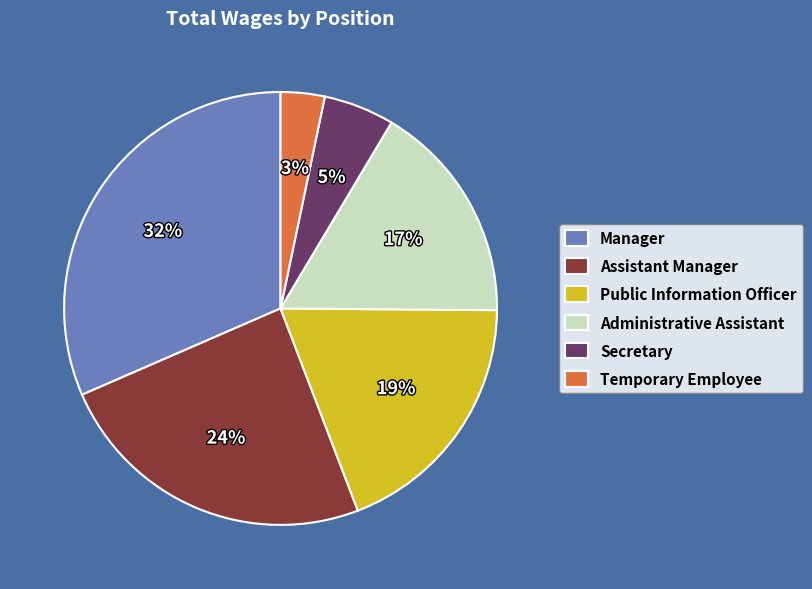

What is the ratio of the value at Temporary Employee to the value at Assistant Manager?

0.1